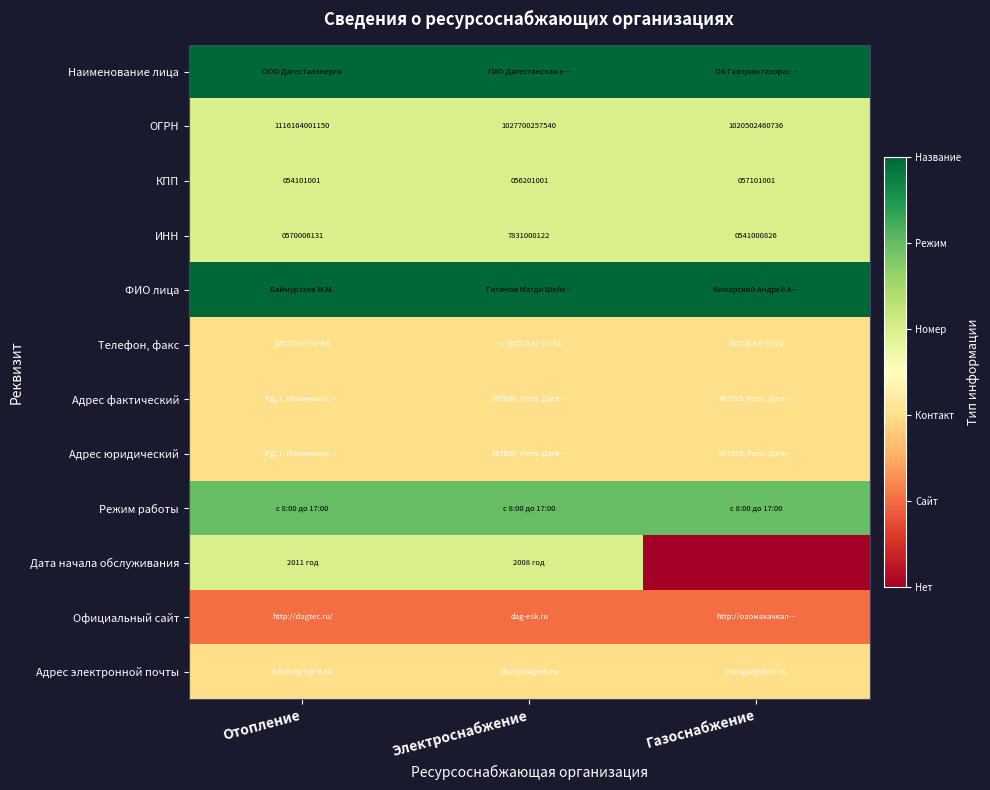

The value of КПП at Отопление is 71597081. True or false?

False